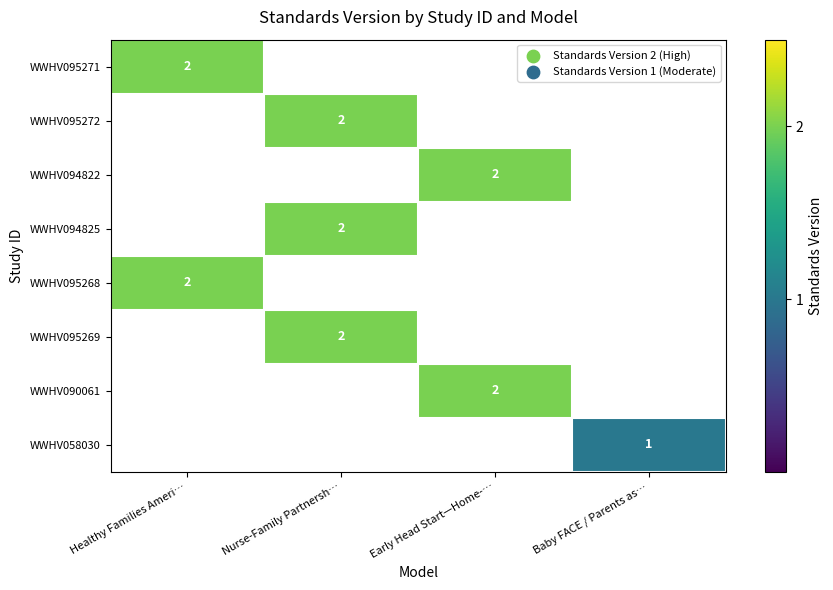

Is it true that WWHV095271 equals 2 at Healthy Families Ameri…?

True